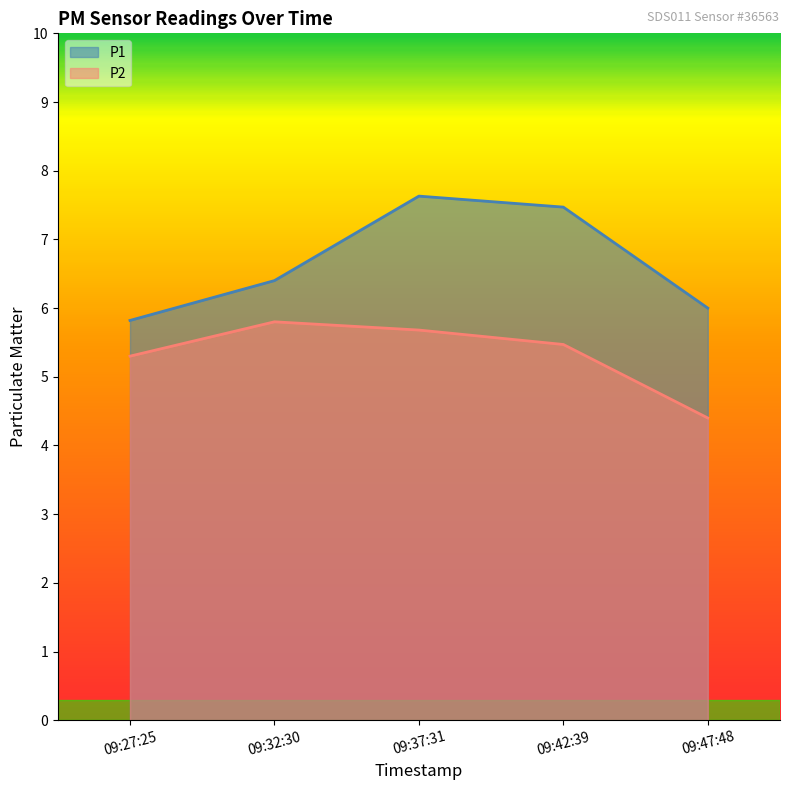

What is the difference between the highest and lowest values at 09:47:48?

1.6